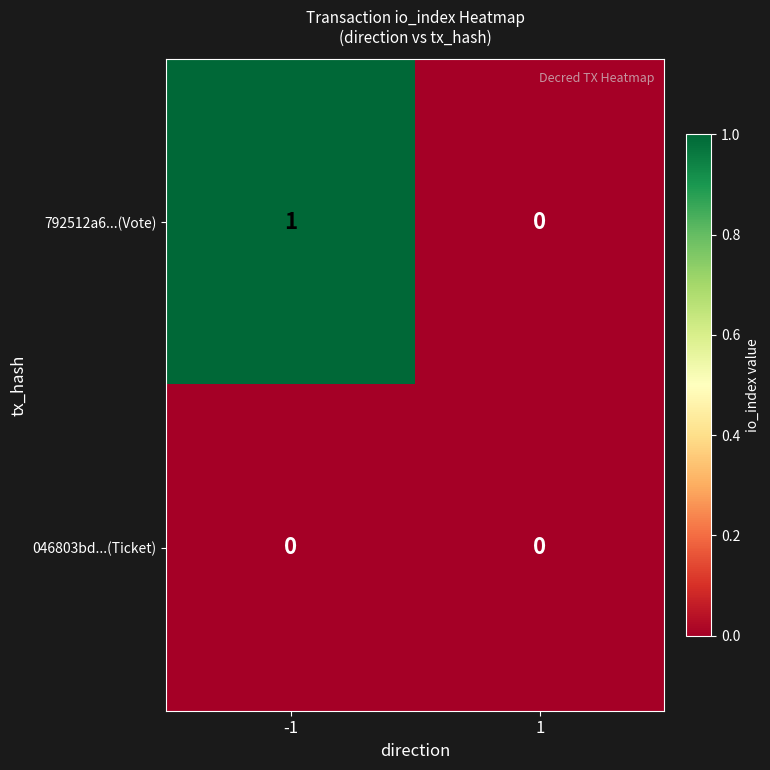

Is it true that 792512a6...(Vote) equals 0 at 1?

True